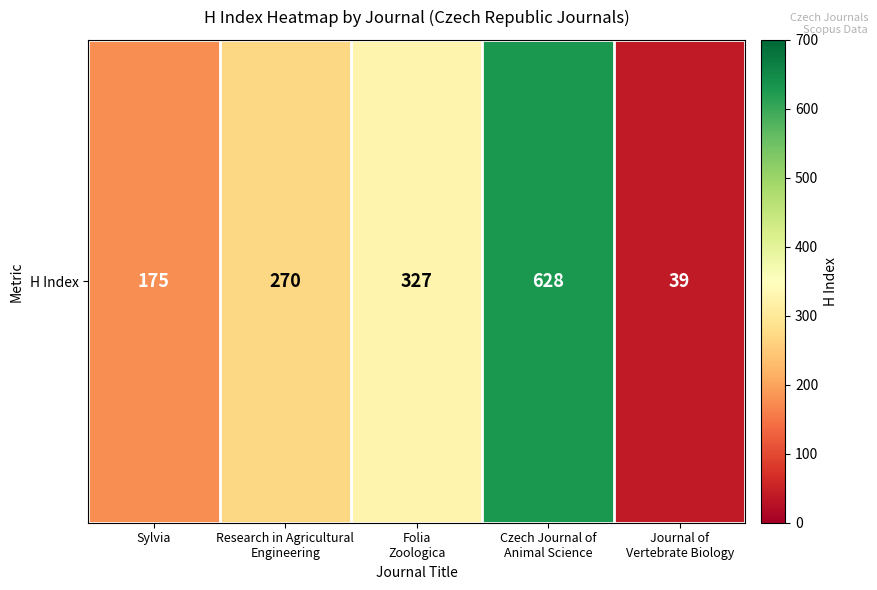

What is the maximum value shown in the chart?

628